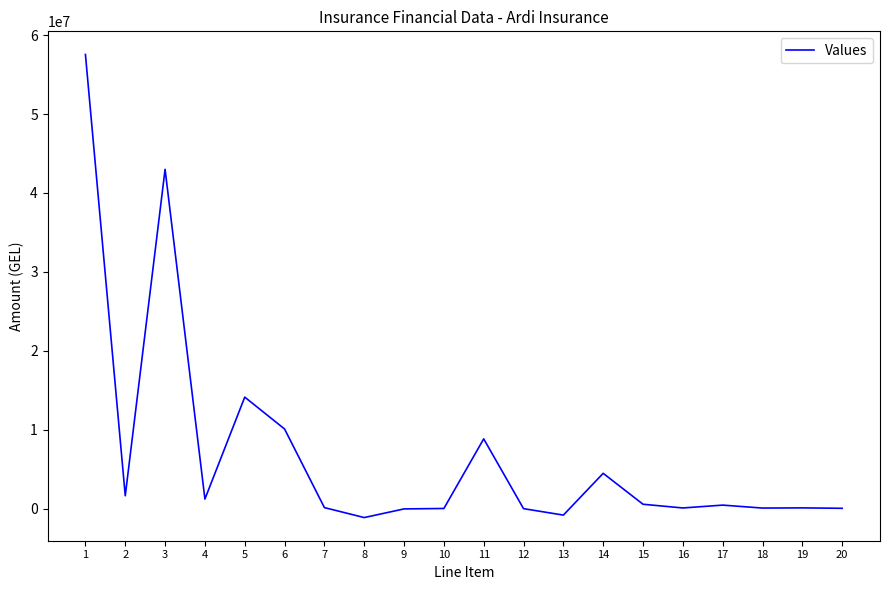

What is the greatest value displayed?

57551605.0